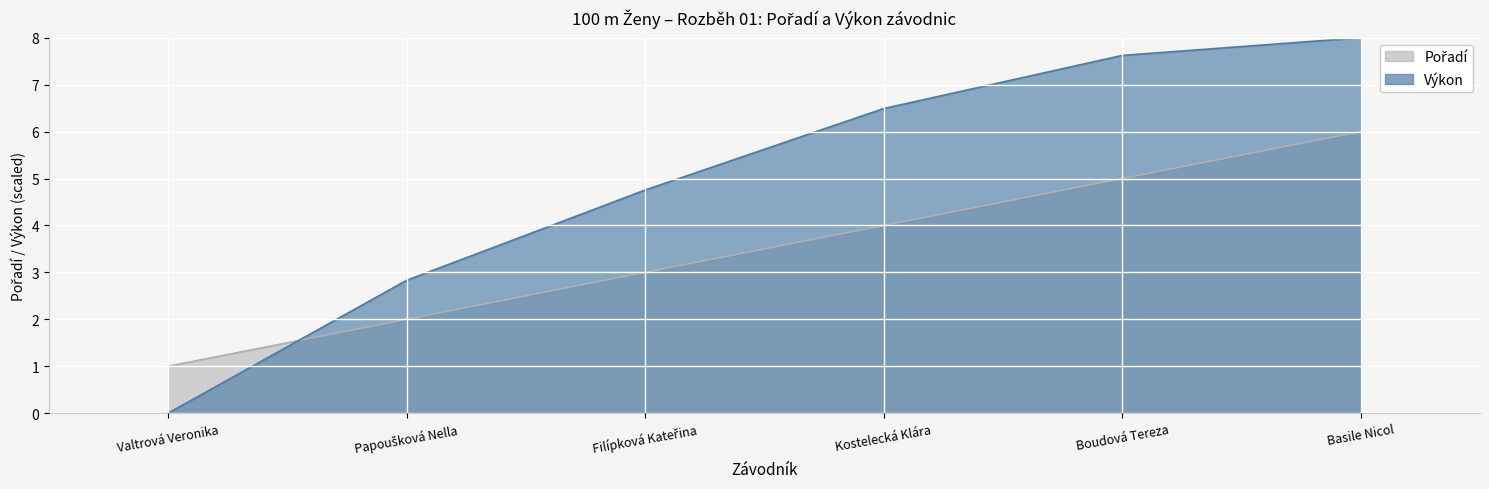

Rank the categories by Pořadí value from lowest to highest.

Valtrová Veronika, Papoušková Nella, Filípková Kateřina, Kostelecká Klára, Boudová Tereza, Basile Nicol